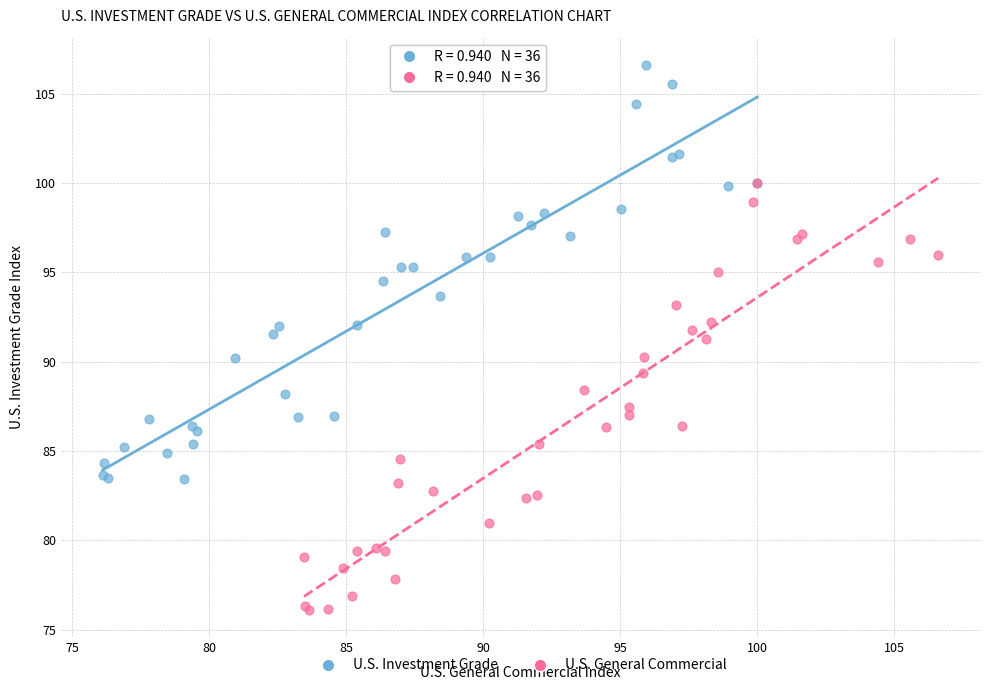

Which series has the widest spread of Y values?

U.S. General Commercial